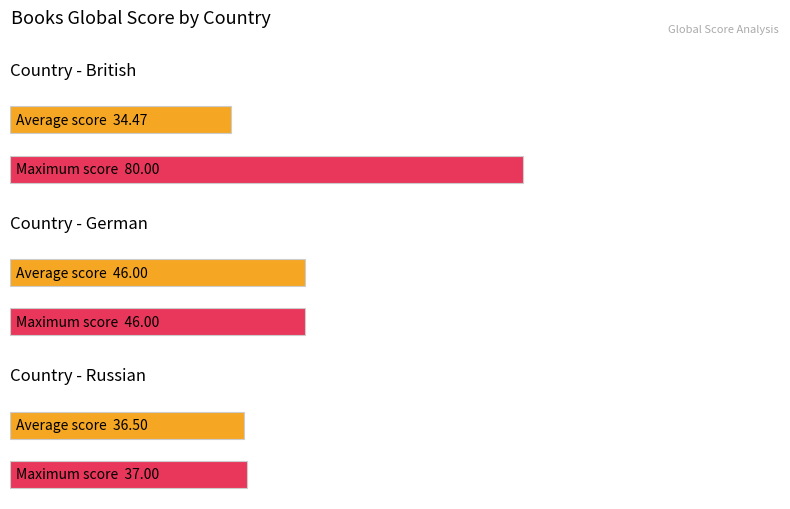

Which label corresponds to the largest value in the chart?

British